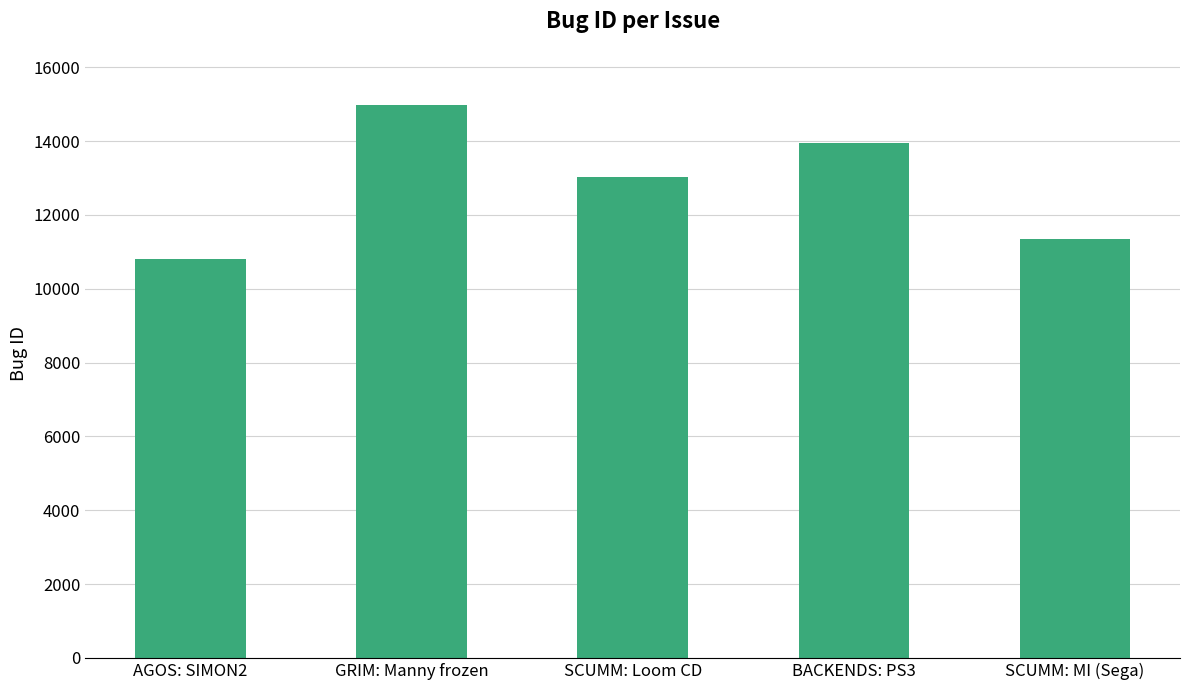

Reading left to right, what are all the values shown in this chart?

10803	14987	13022	13960	11360